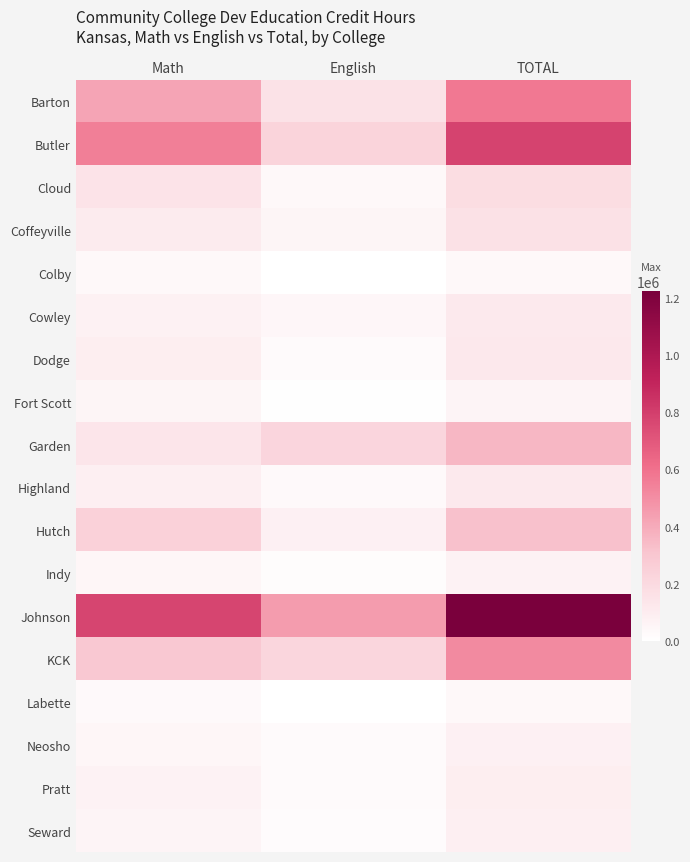

Rank the series by their maximum value, from highest to lowest.

Johnson, Butler, Barton, KCK, Garden, Hutch, Cloud, Coffeyville, Dodge, Cowley, Highland, Pratt, Seward, Neosho, Indy, Fort Scott, Labette, Colby